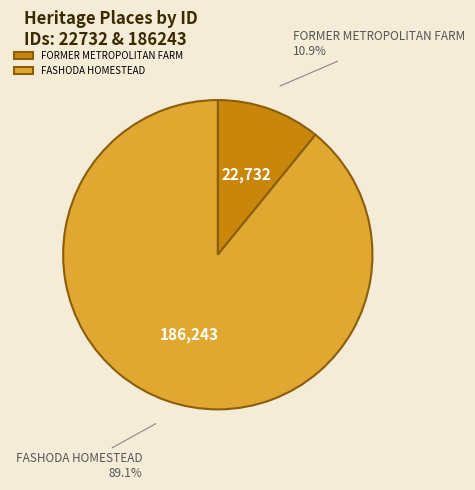

What is the majority slice?

FASHODA HOMESTEAD